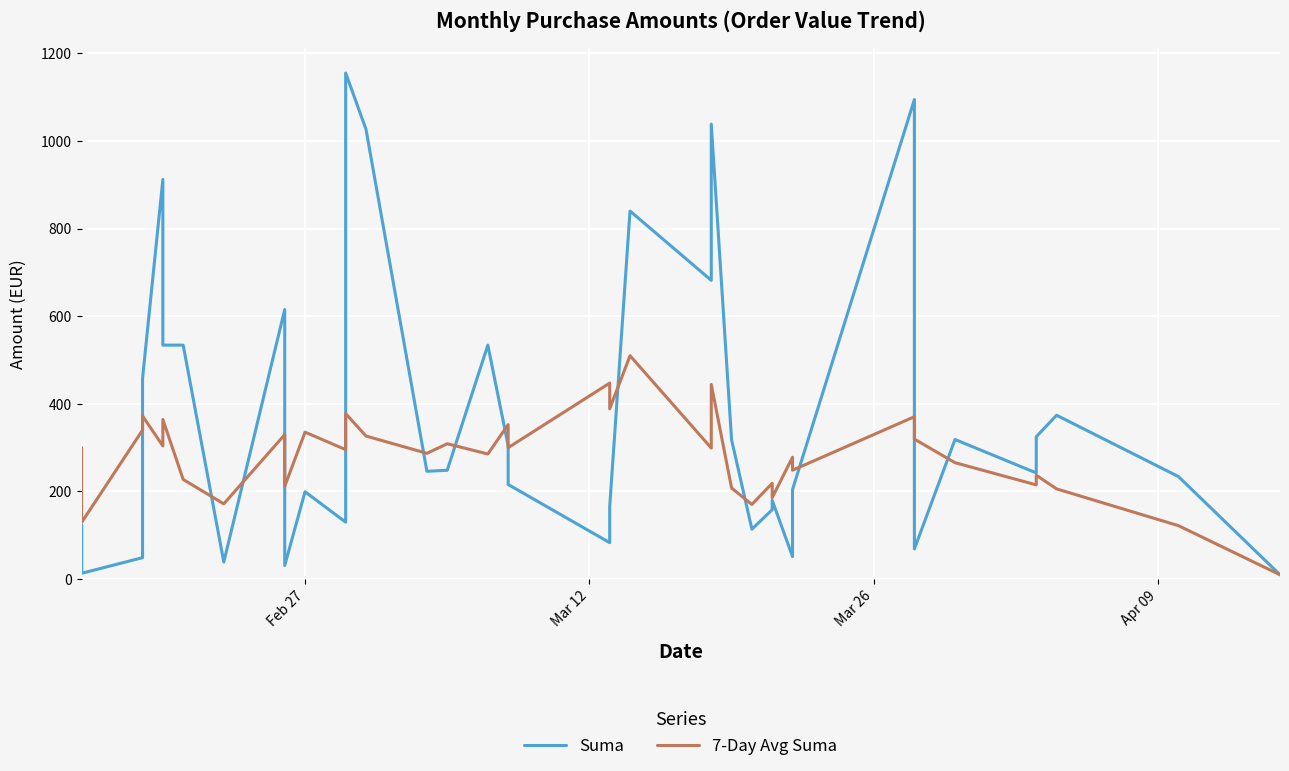

True or false: 7-Day Avg Suma and Suma cross at least once.

True